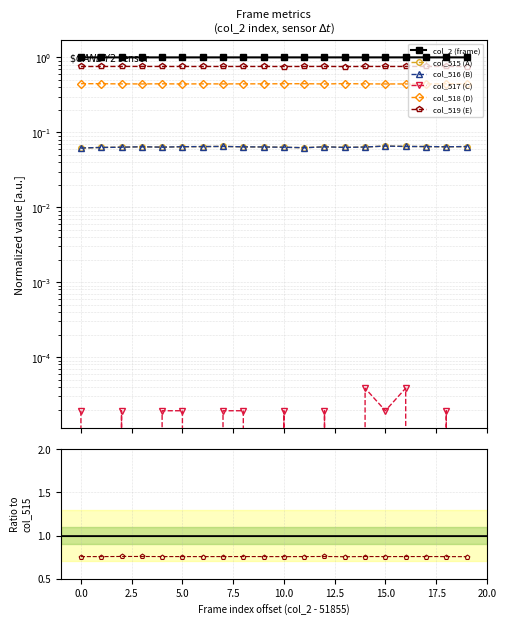

What is the sum of all col_2 (frame) values?

20.0